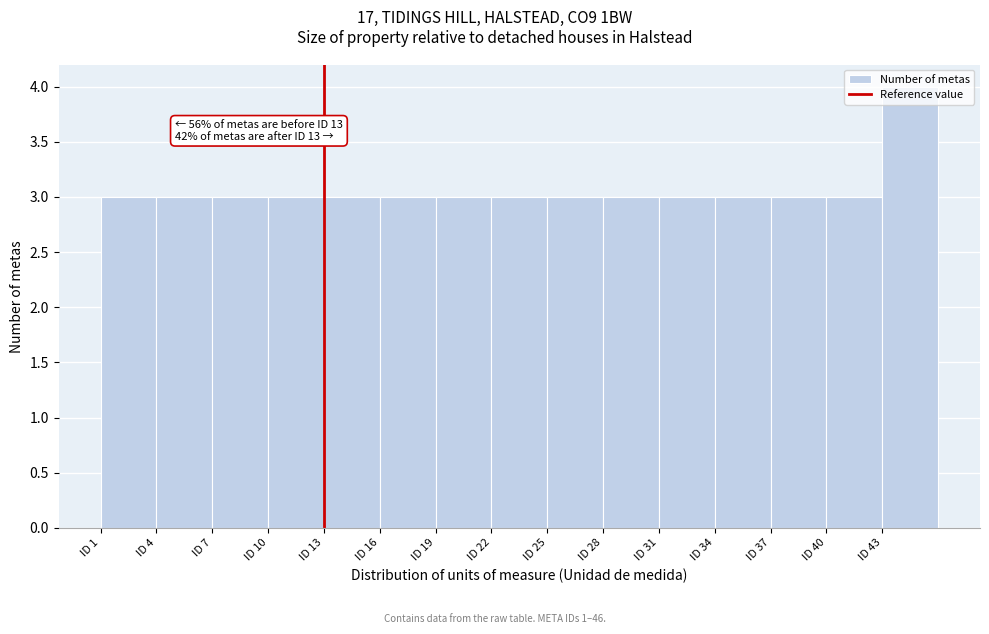

Which range on the x-axis has the tallest bar?

43 to 46